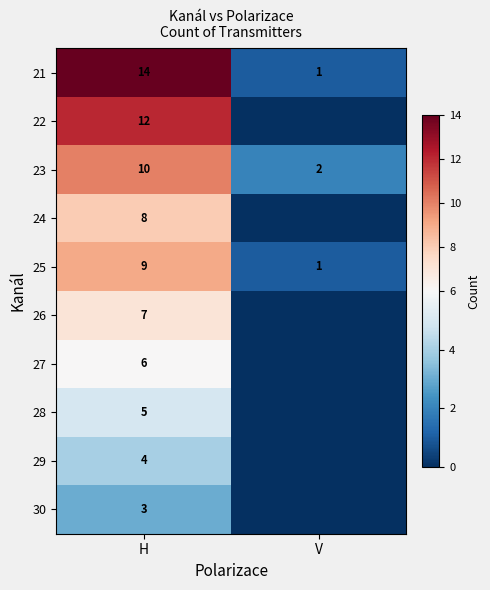

What is the average value of the 23 series?

6